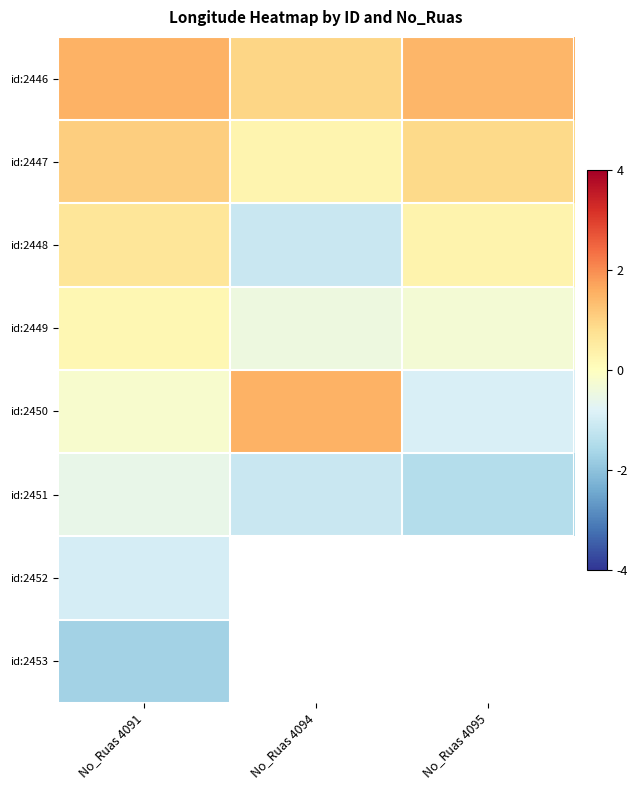

List the series in order of their peak value, highest first.

id:2446, id:2450, id:2447, id:2448, id:2449, id:2451, id:2452, id:2453